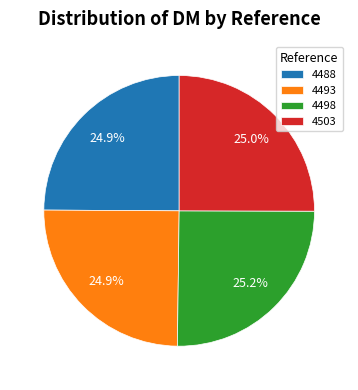

To the nearest percent, what percentage of the pie is 4488?

25%